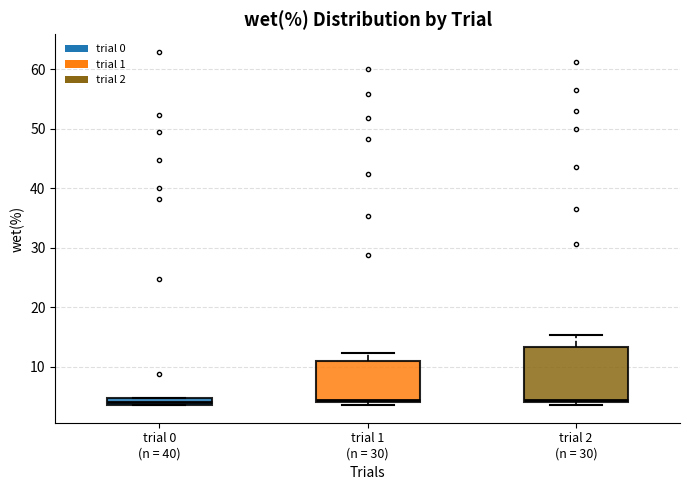

Comparing the boxes themselves (not the whiskers), which one is the tallest?

trial 2 (n = 30)